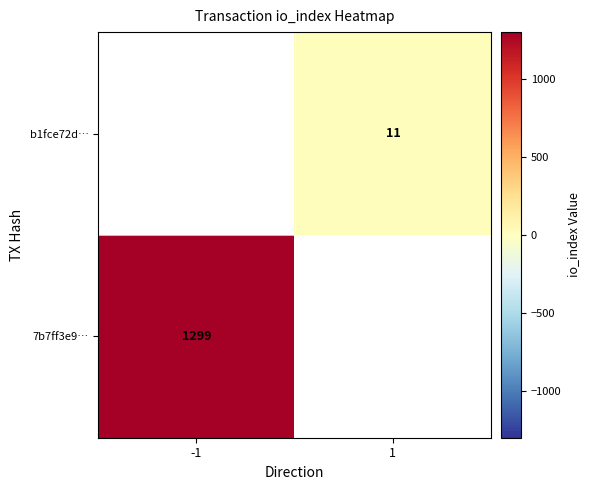

How many categories are shown in the chart?

2